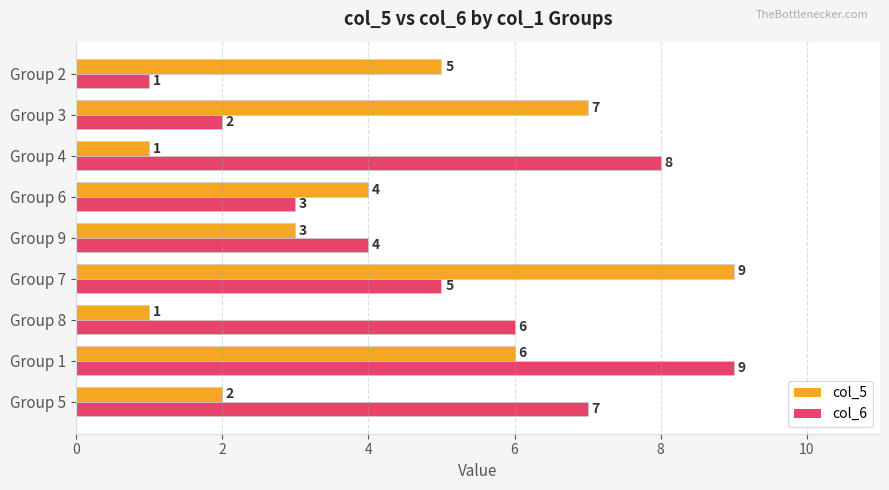

At Group 8, list the series in order from largest to smallest.

col_6, col_5